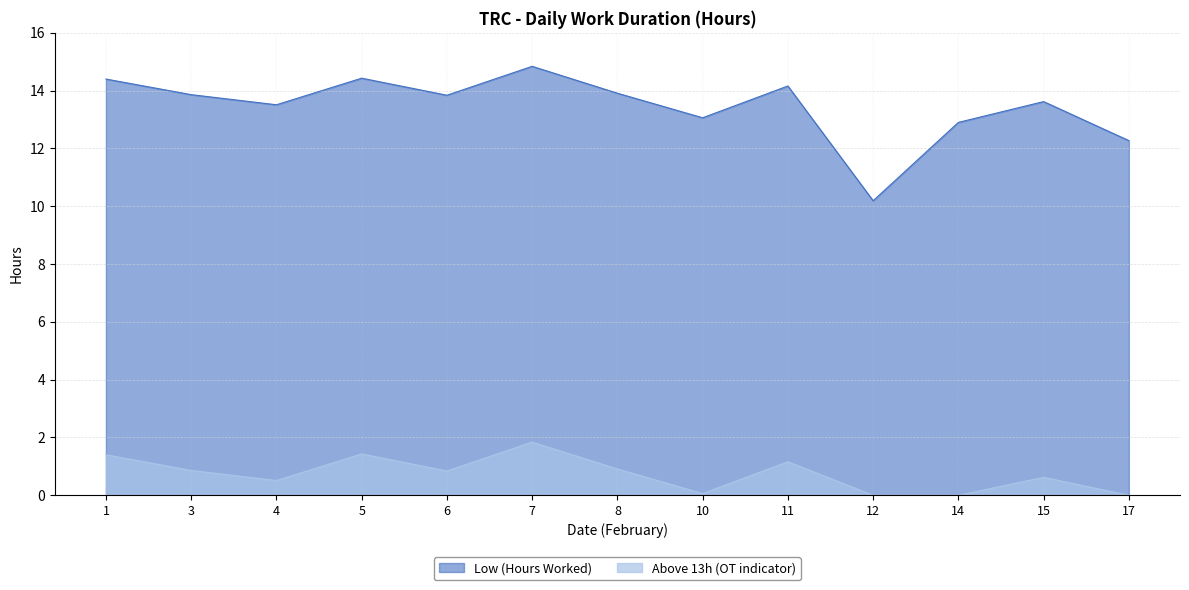

The chart shows a value of 19.1 at 15. True or false?

False